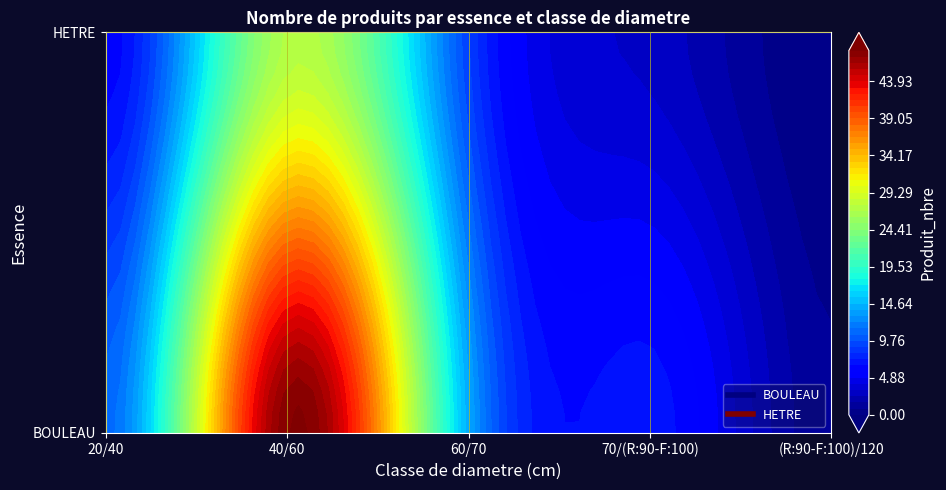

Where does the BOULEAU series first go above 11?

40/60